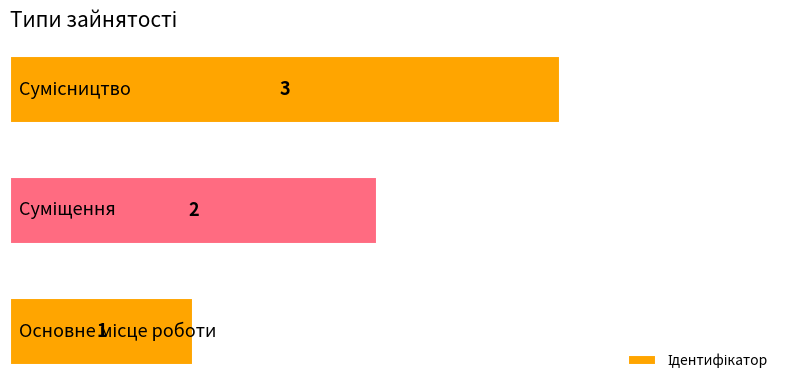

How many values are between 1 and 3?

3